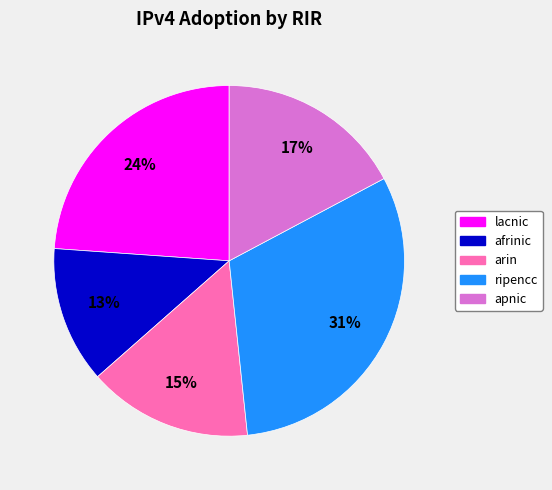

Does any single category account for the majority?

No